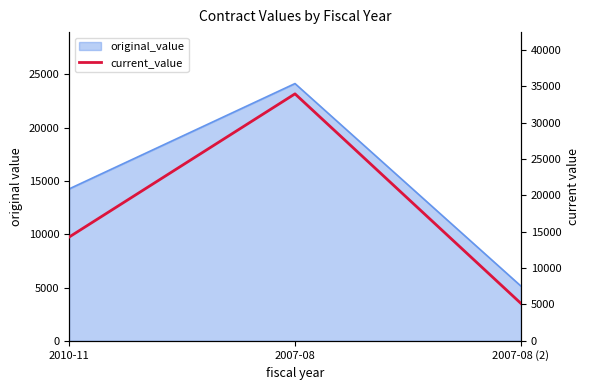

List the labels in order of value, largest first.

2007-08, 2010-11, 2007-08 (2)